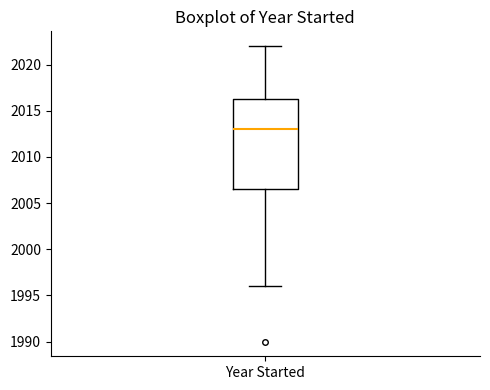

Where does the lower whisker of the box for Year Started end on the y-axis? The values are not printed on the chart, so give them approximately, as read against the axis.

1996.0